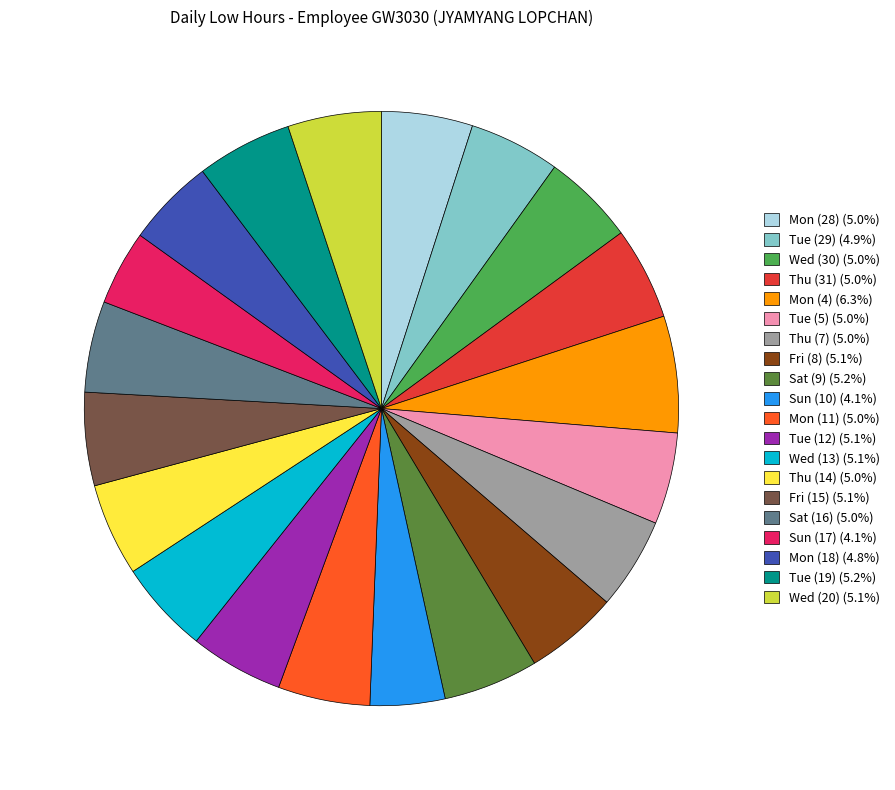

Approximately how many times larger is the value at Thu (14) (5.0%) compared to Wed (30) (5.0%)?

1.0